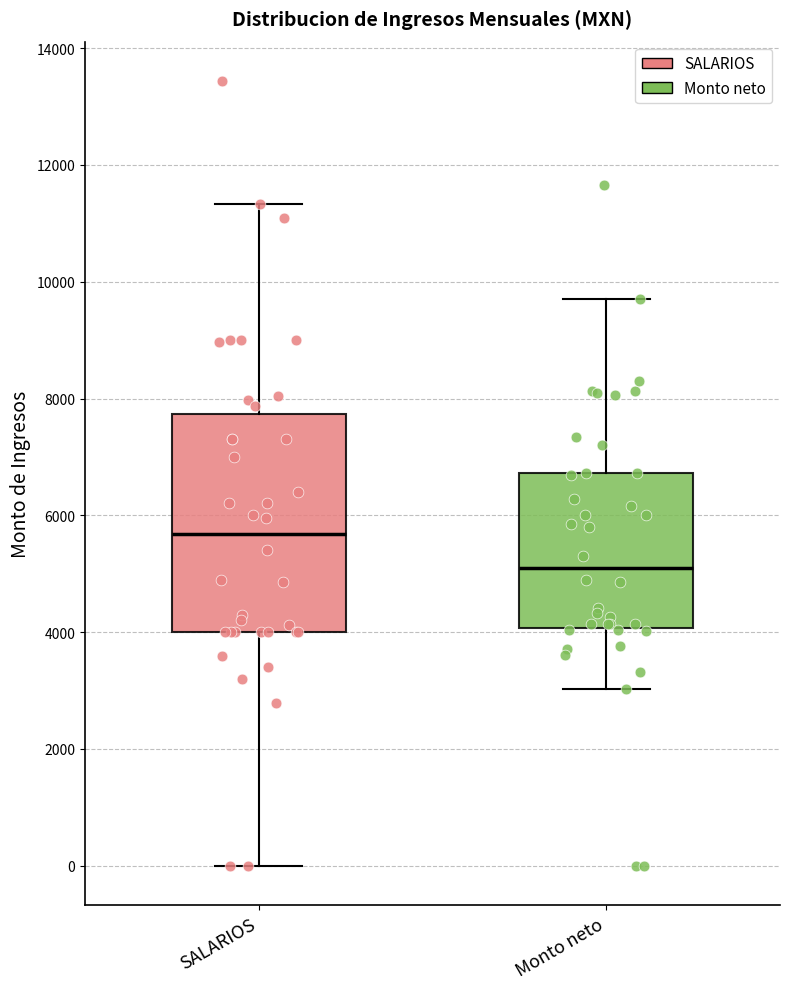

Reading left to right, transcribe this box plot: for each box, give where its median line is, the range the box spans, and where its two whiskers end, as read against the y-axis. The values are not printed on the chart, so give them approximately, as read against the axis.

SALARIOS: median 5600, box 4000 to 7800, whiskers 0 to 11400
Monto neto: median 5200, box 4000 to 6800, whiskers 3000 to 9600